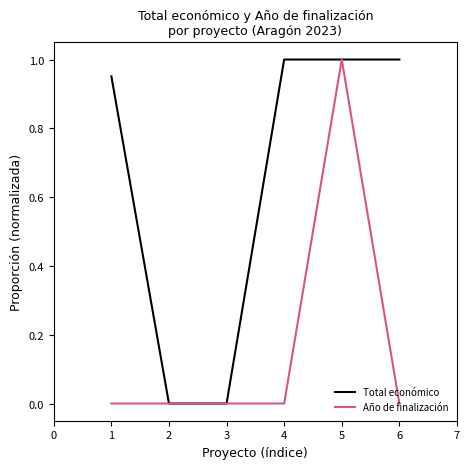

The value of Año de finalización at 6 is 0.0. True or false?

True